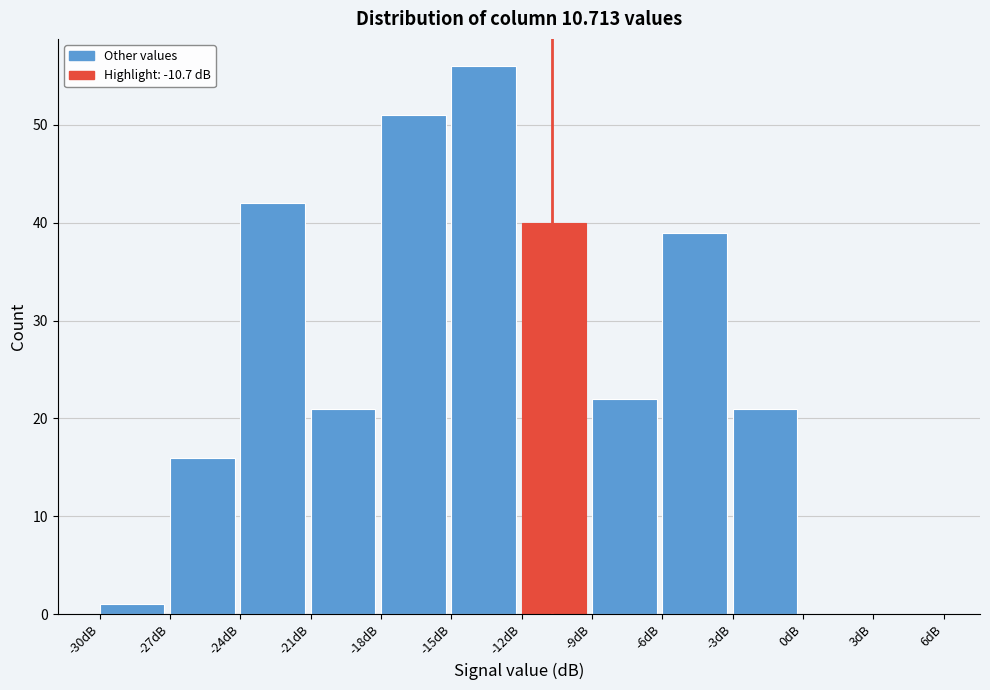

How tall is the bar that spans -18 to -15 on the x-axis? The values are not printed on the chart, so give them approximately, as read against the axis.

51